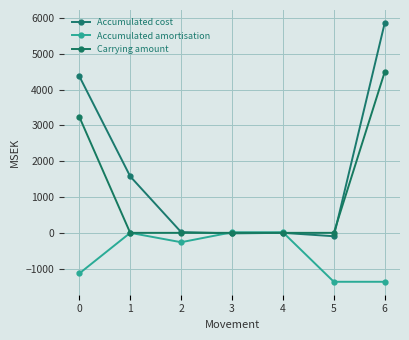

What is the difference between the maximum and minimum values in the Accumulated cost series?

5958